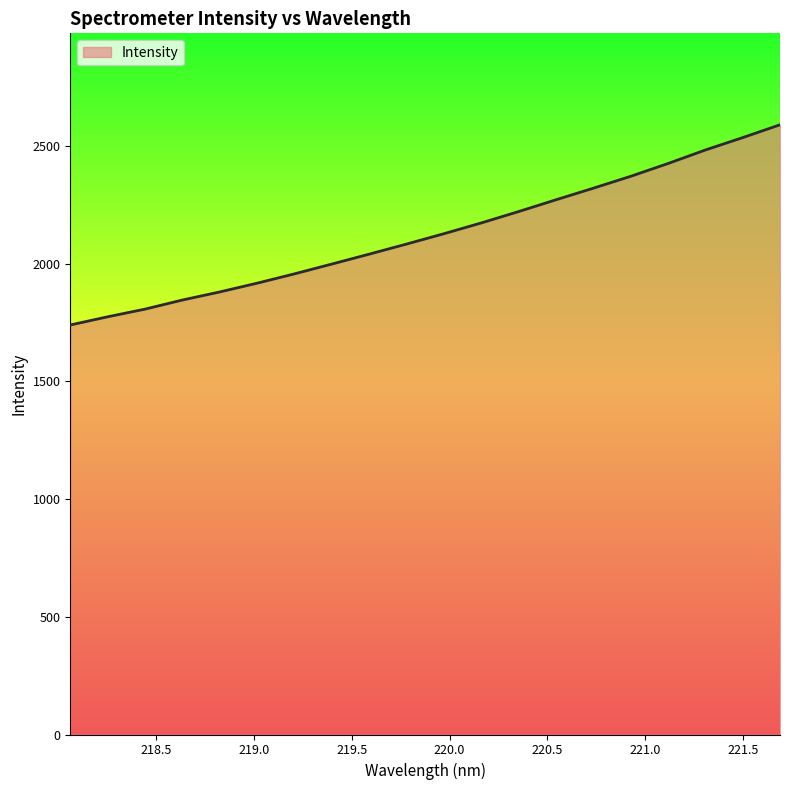

Does the chart display data point markers on the line(s)?

No